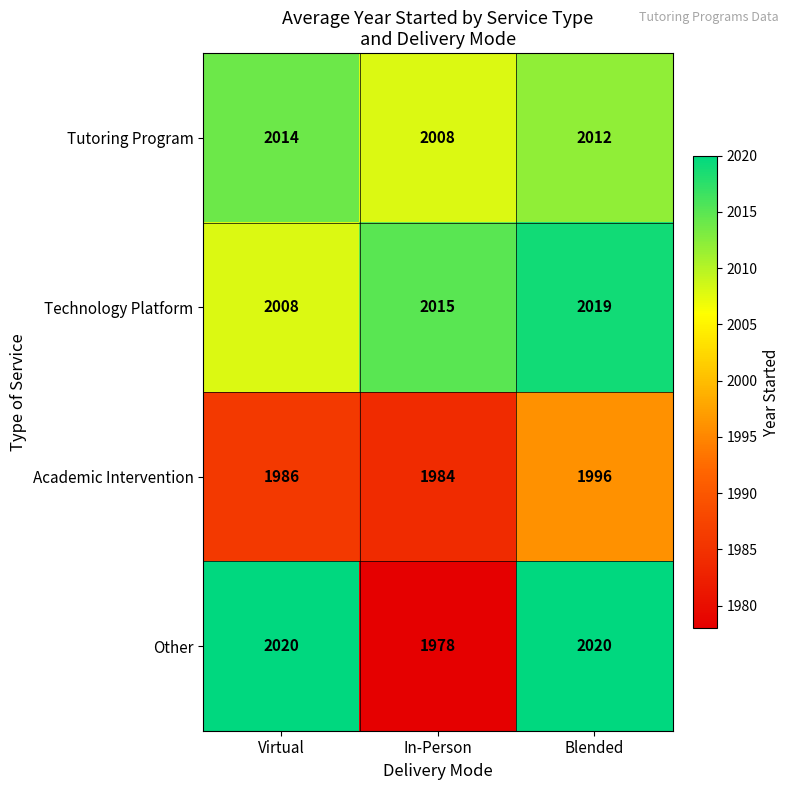

What is the spread (max minus min) of values at In-Person?

37